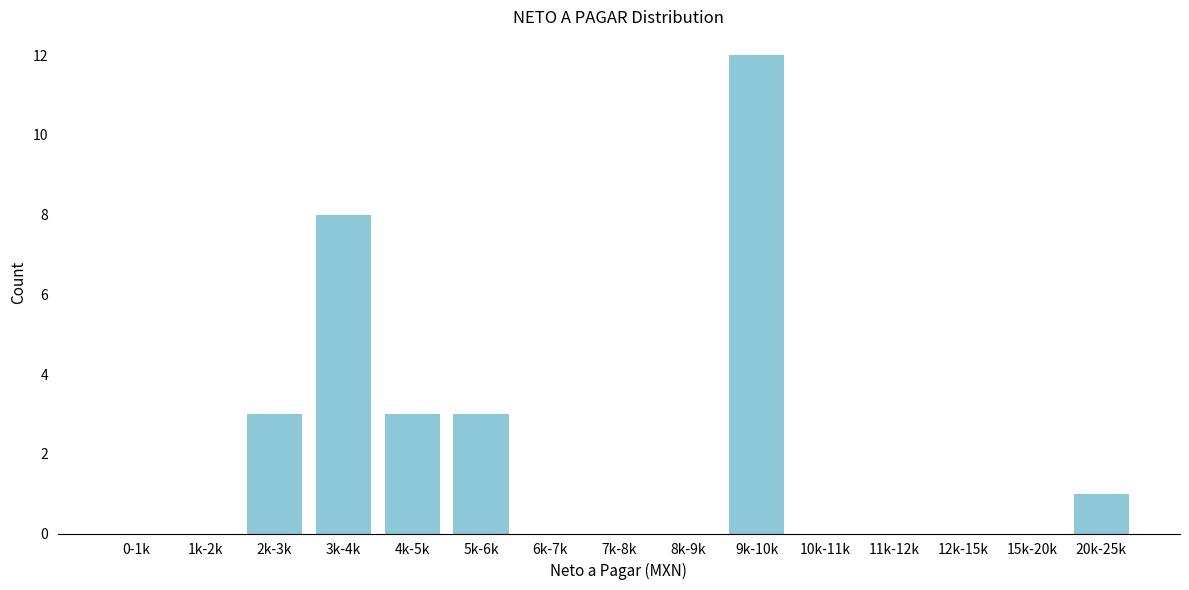

Reading left to right, extract all data points from this chart.

0-1k=0	1k-2k=0	2k-3k=3	3k-4k=8	4k-5k=3	5k-6k=3	6k-7k=0	7k-8k=0	8k-9k=0	9k-10k=12	10k-11k=0	11k-12k=0	12k-15k=0	15k-20k=0	20k-25k=1